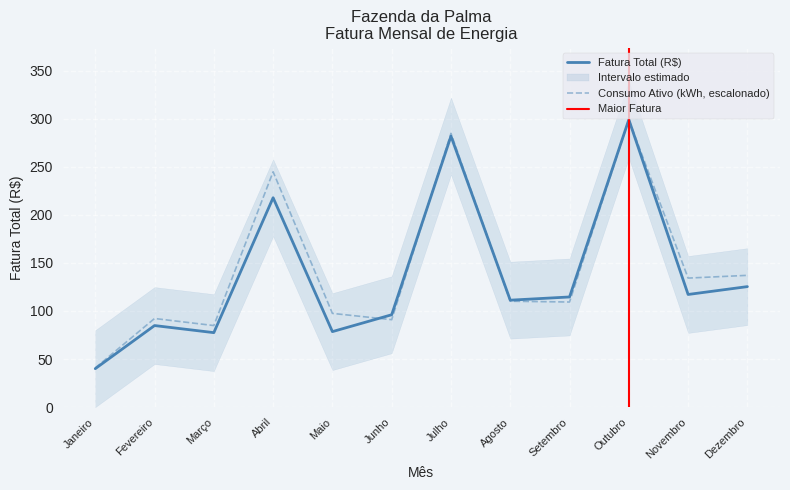

True or false: Consumo Ativo (kWh) has more than 2 interior local peaks.

True